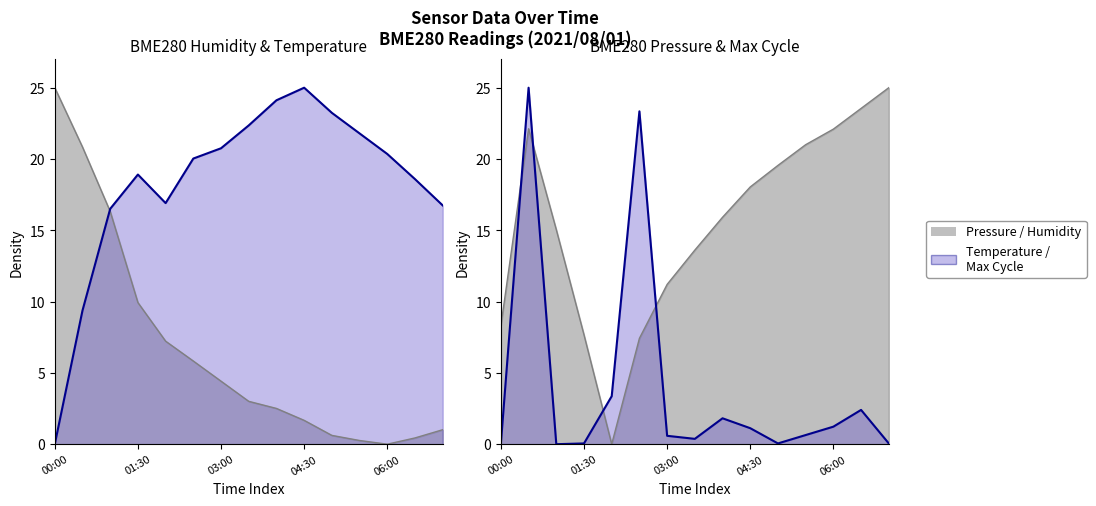

How many positive values does the BME280_humidity series have?

14